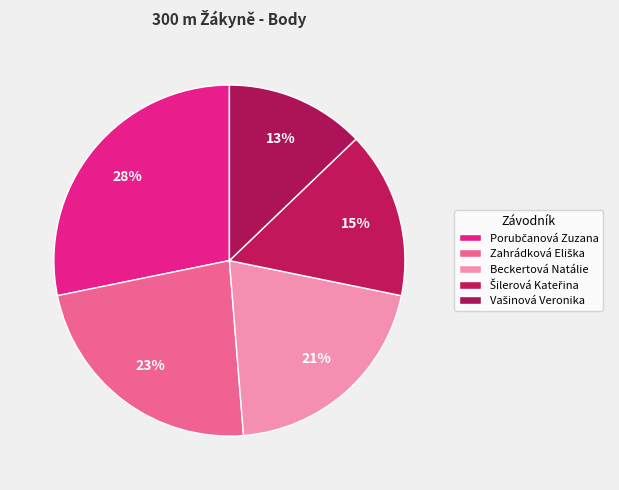

Count the number of slices in the pie.

5